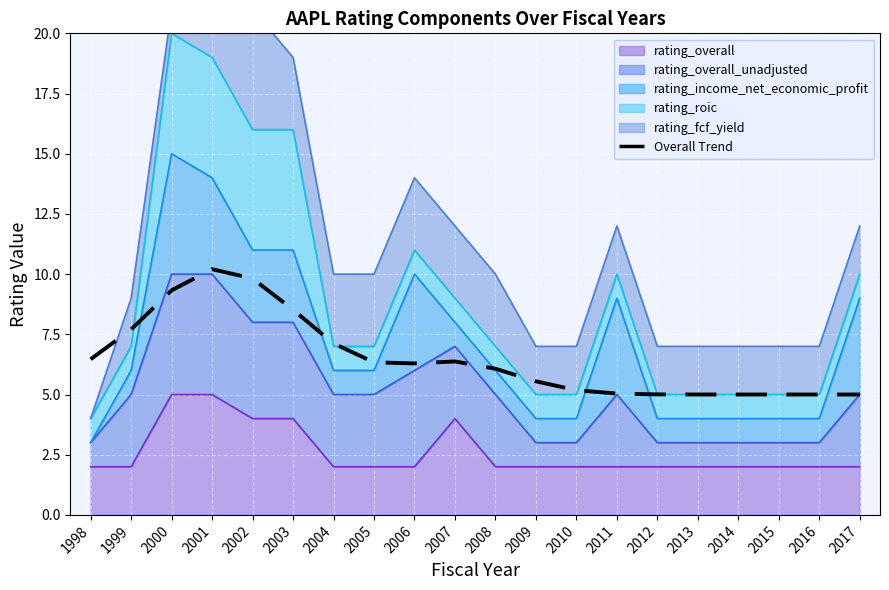

Does the chart display data point markers on the line(s)?

No